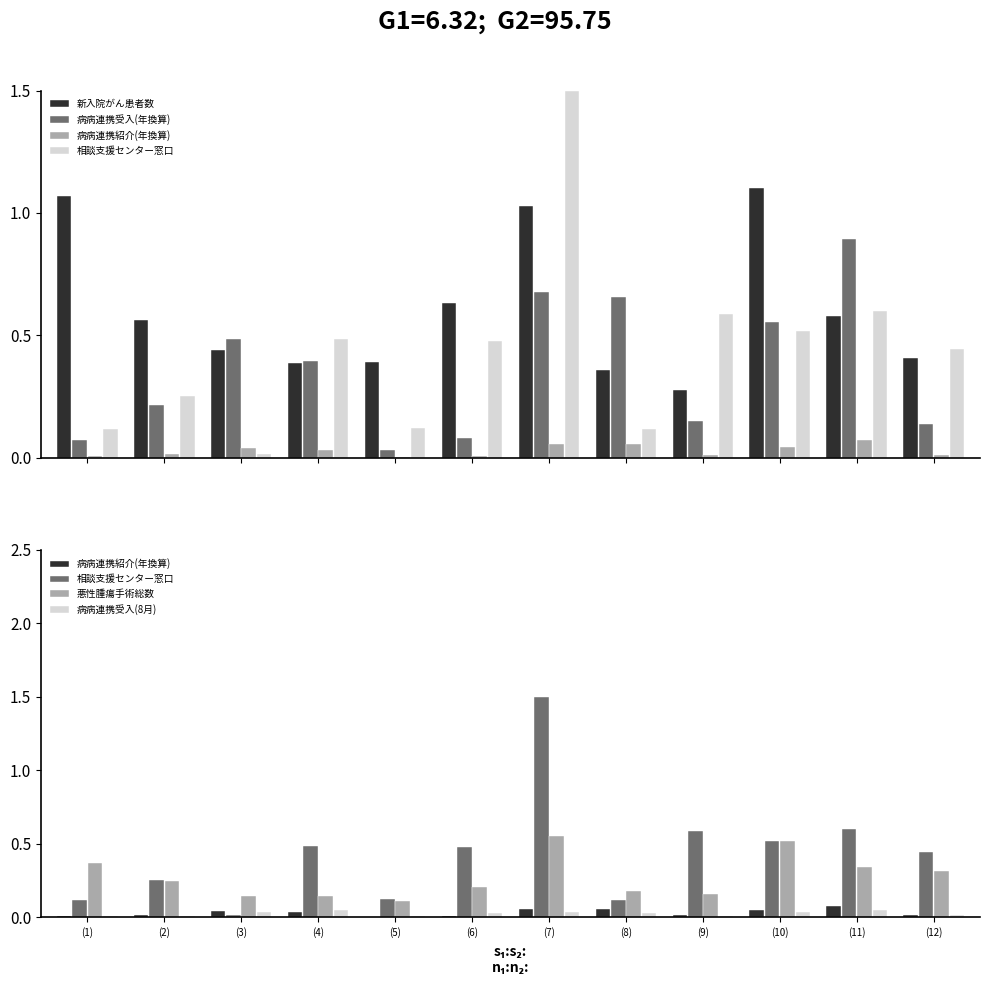

Does the chart contain any negative values?

No